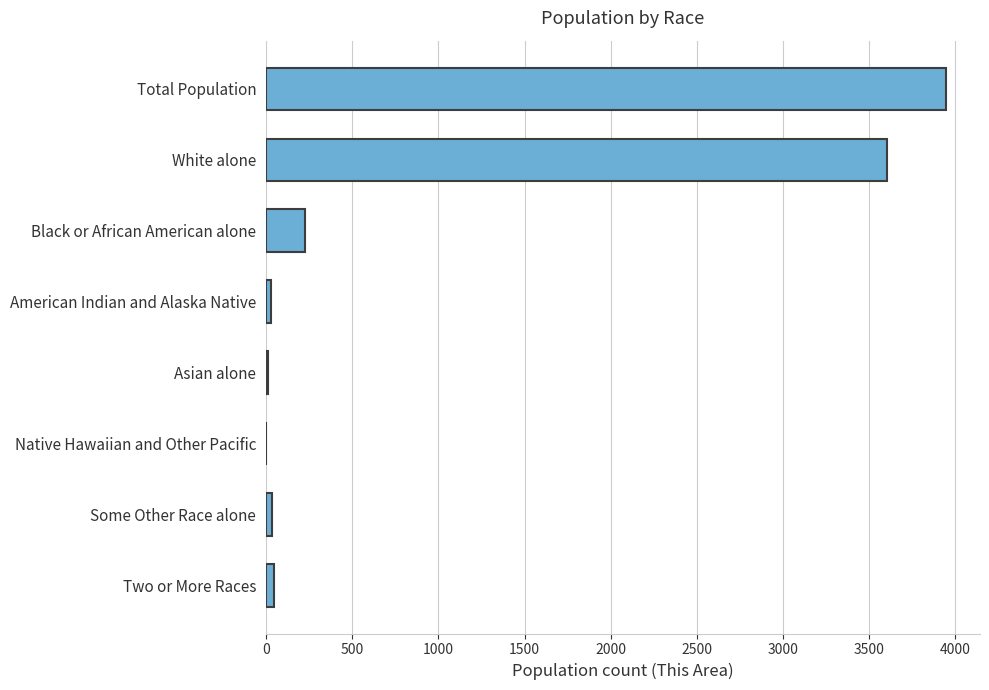

Which label corresponds to the largest value in the chart?

Total Population